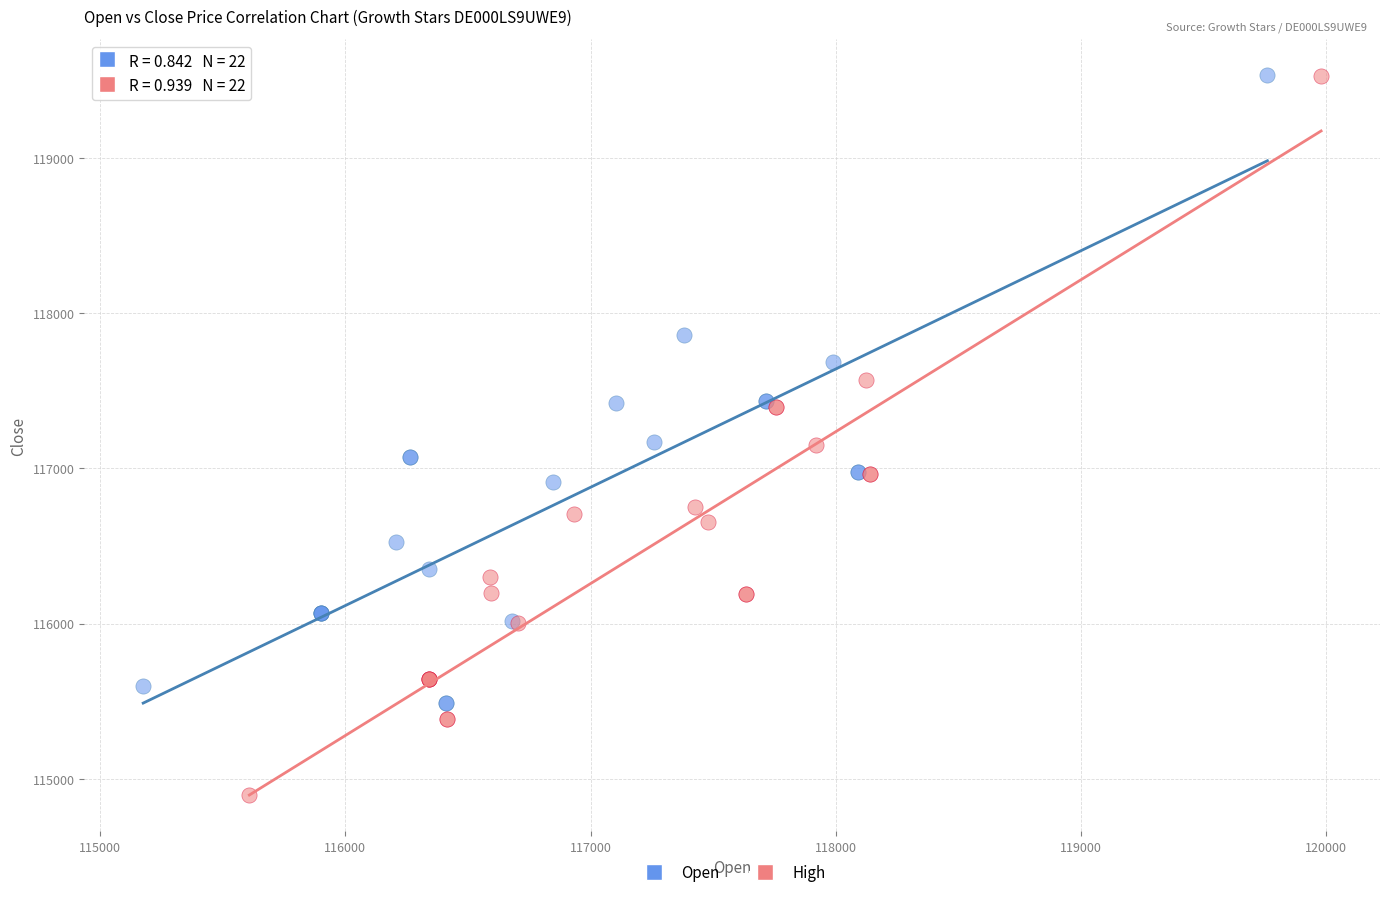

Which series contains the lowest Y value?

High